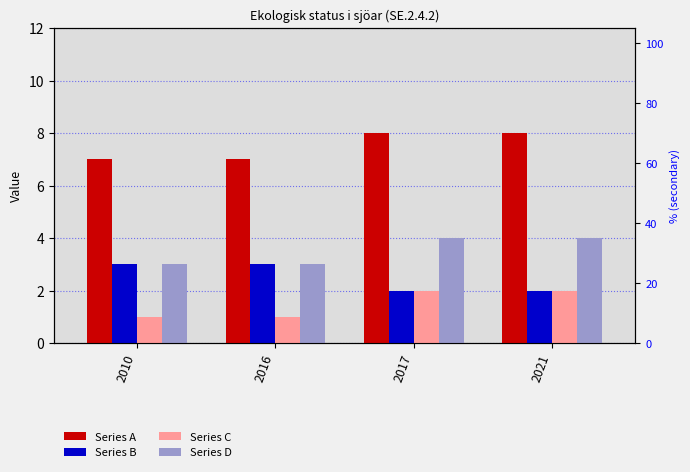

Count the Series A values in the range 7 to 8.

4